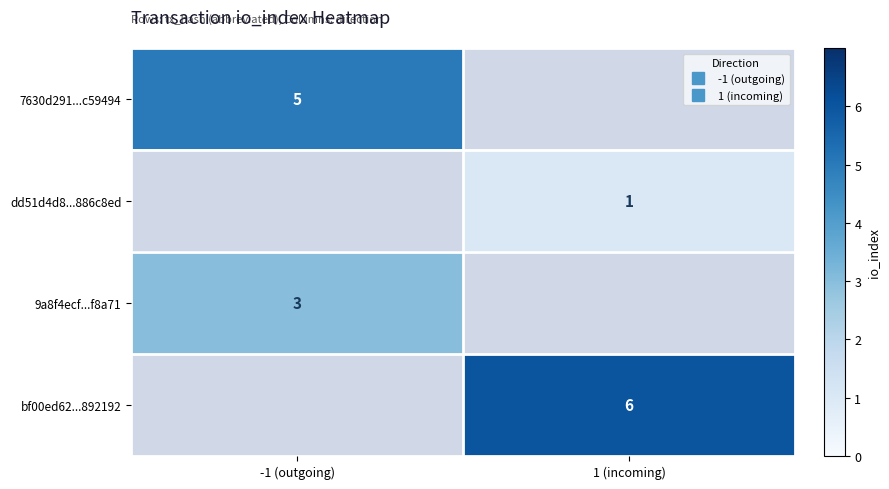

Which series has the largest range (max minus min)?

7630d291...c59494